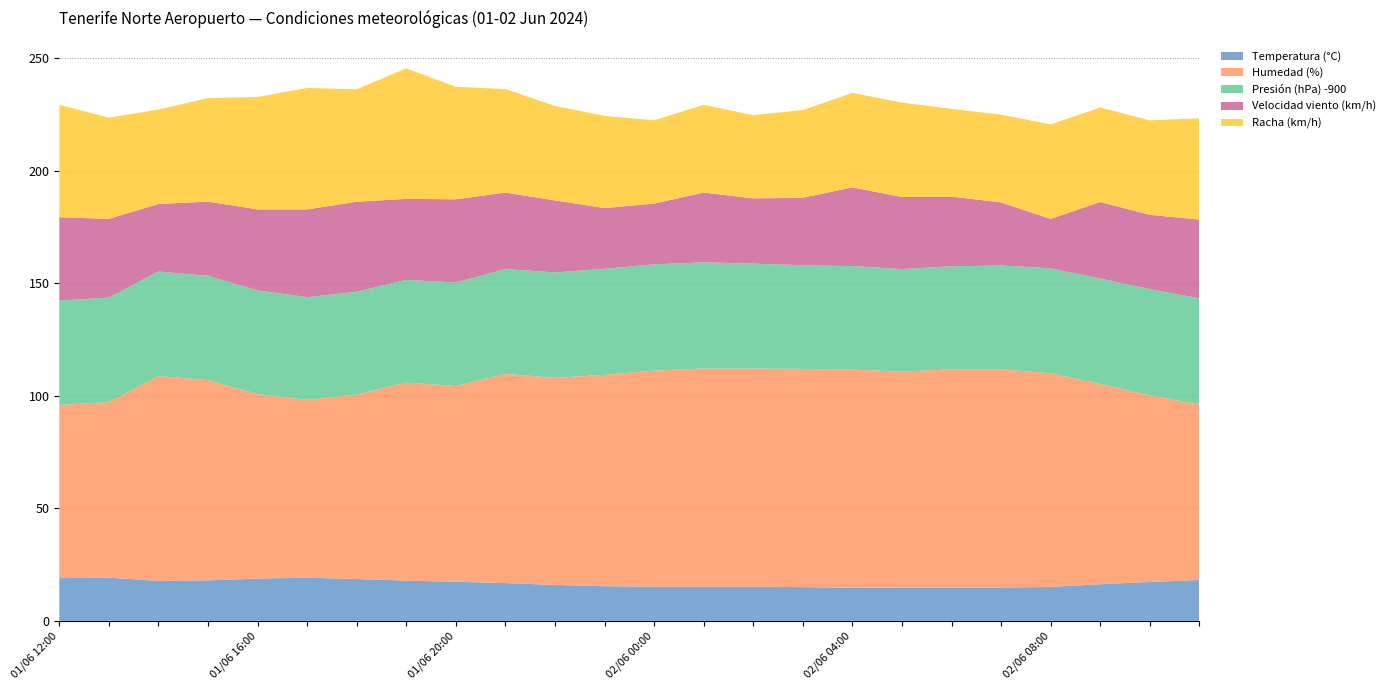

What is the lowest value of the Temperatura (°C) series?

14.7